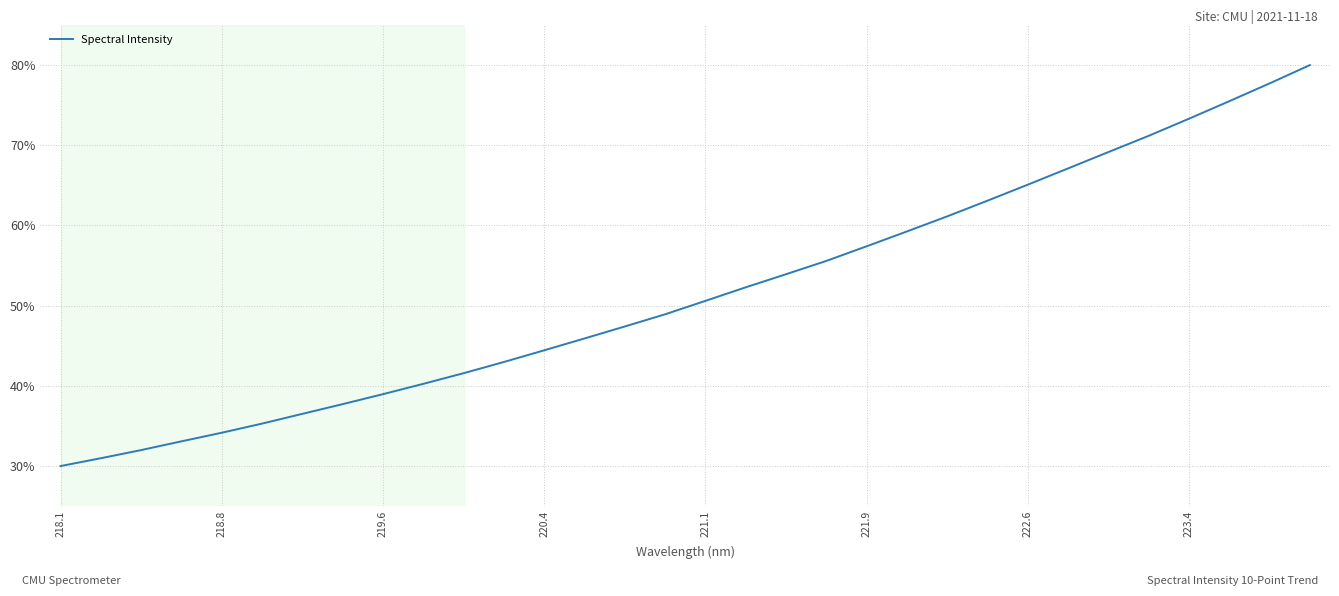

What is the difference between the maximum and minimum values?

50.0